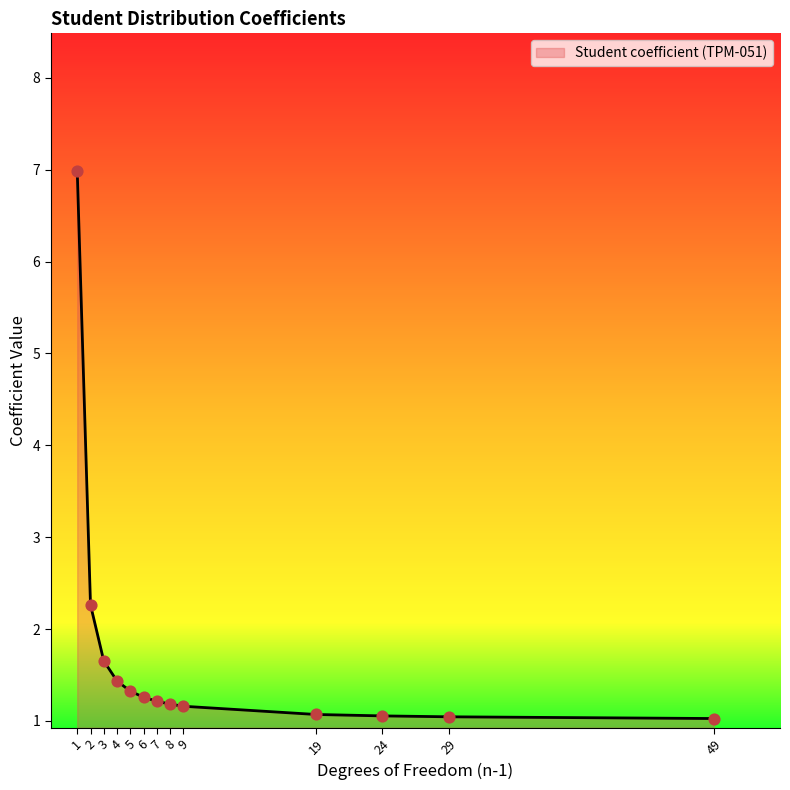

What is the ratio of the value at 24 to the value at 5?

0.8